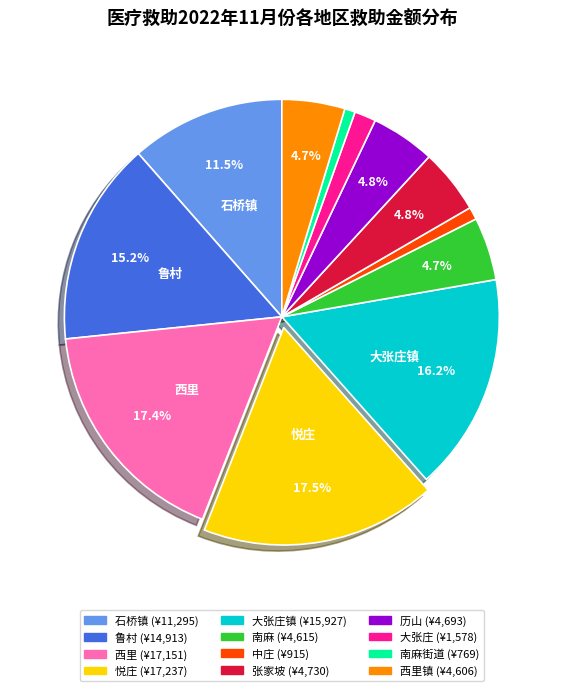

Is there any slice that represents more than half of the pie?

No